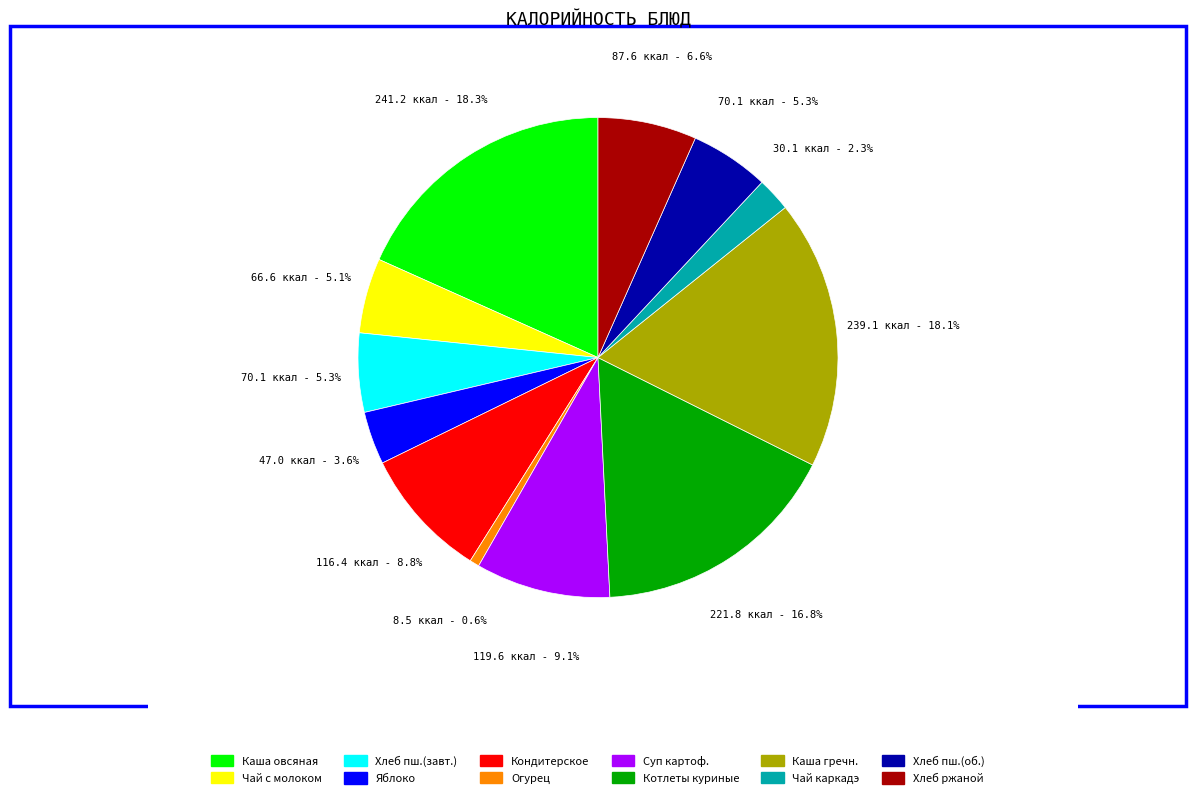

Which category has the smallest portion of the pie?

Огурец